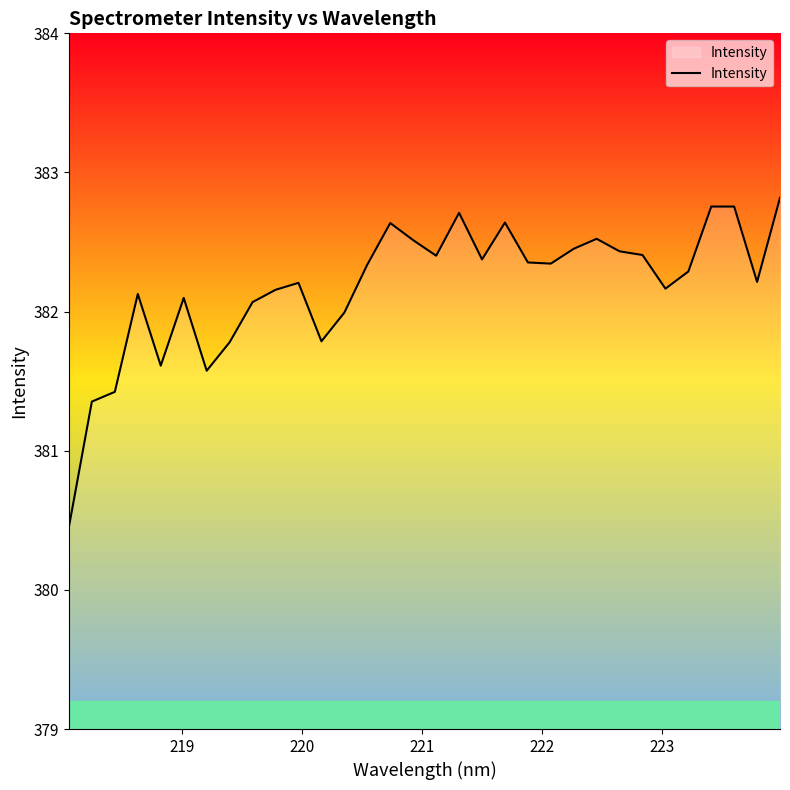

What is the difference between the maximum and minimum values?

2.4